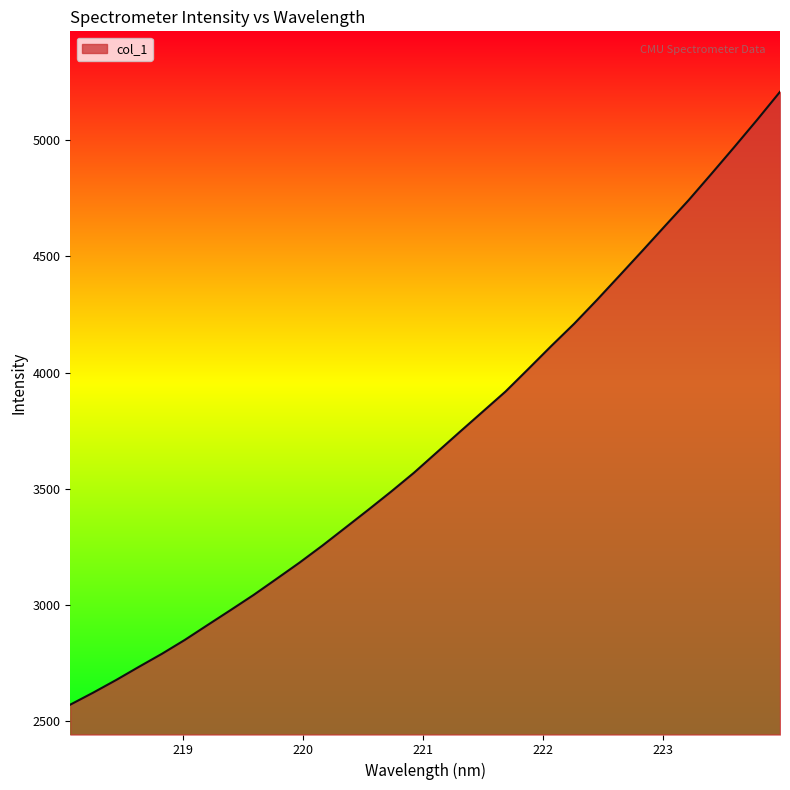

What is the difference between the maximum and minimum values?

2637.7